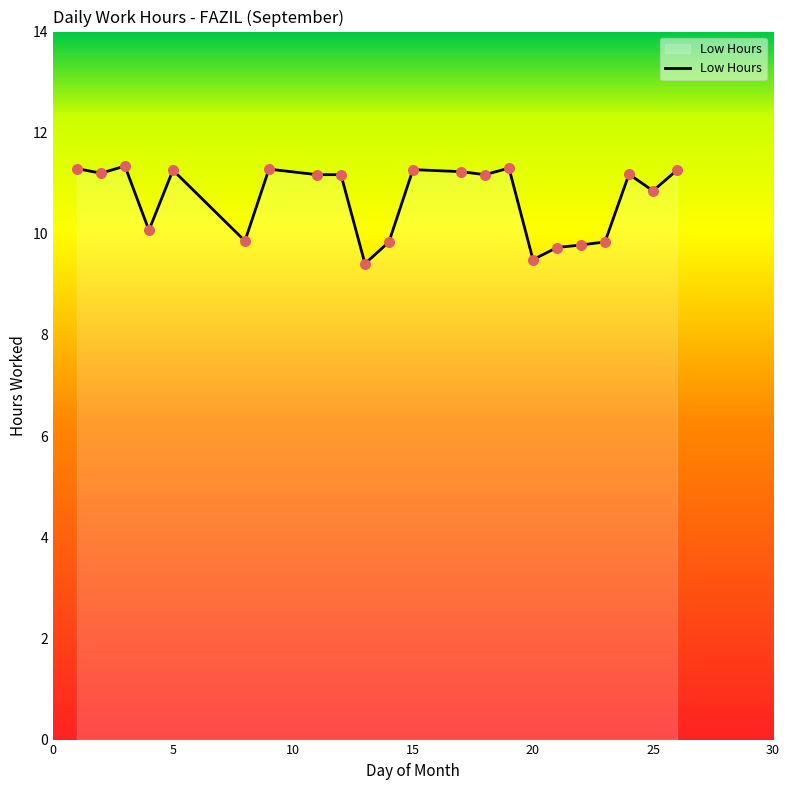

What is the difference between the maximum and minimum values?

1.9